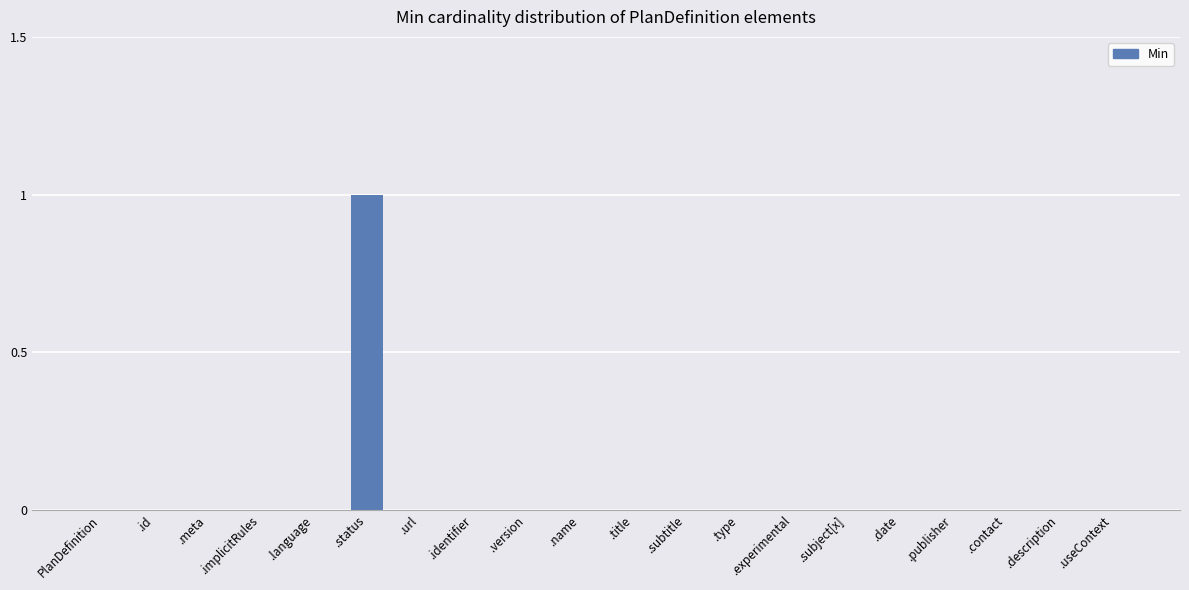

Reading left to right, list all the values displayed in this chart.

0	0	0	0	0	1	0	0	0	0	0	0	0	0	0	0	0	0	0	0